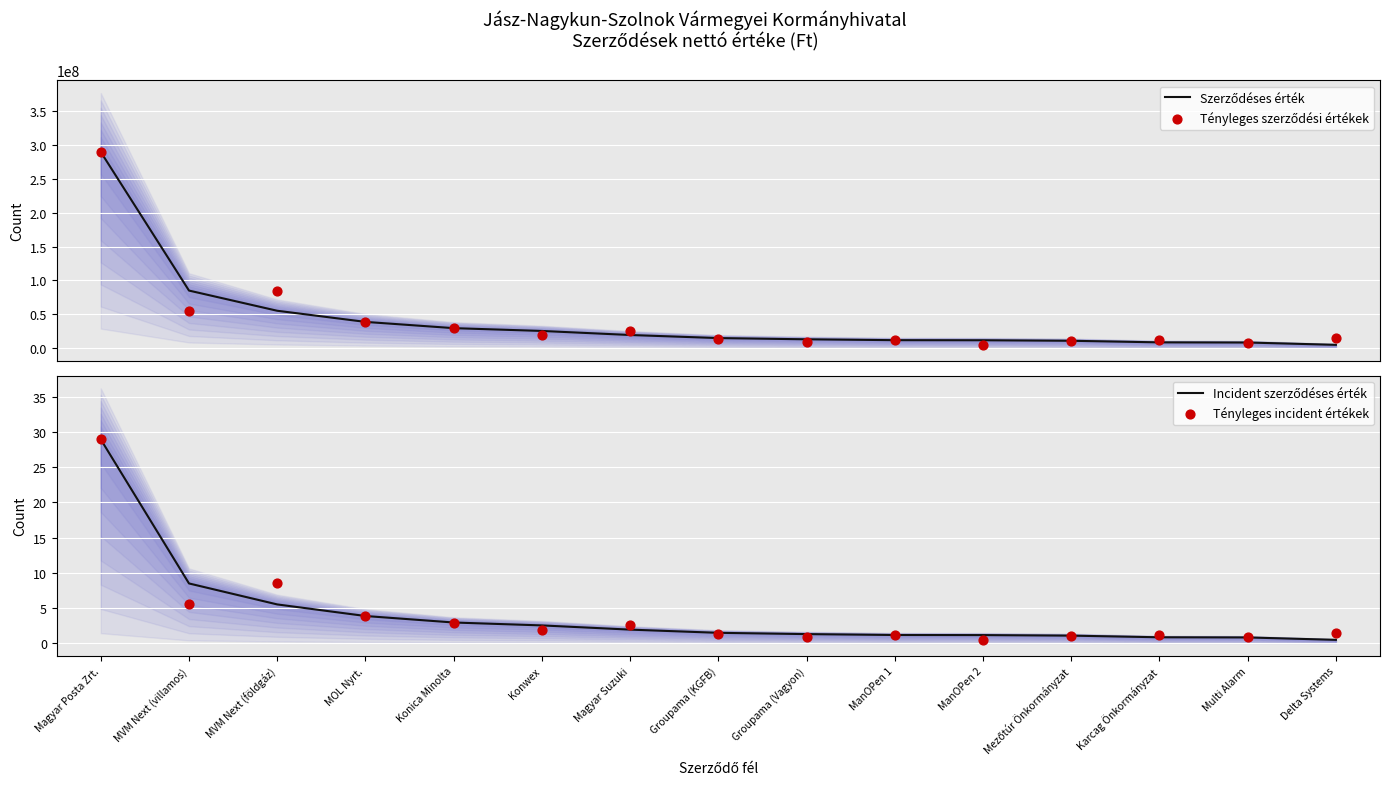

At how many categories does at least one series exceed 240700421?

1